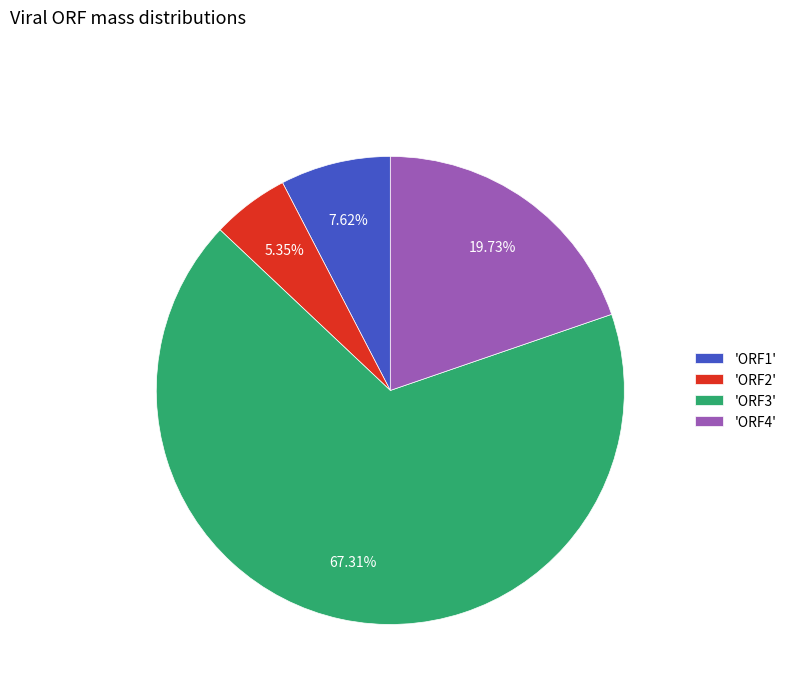

Does 'ORF3' account for over 50% of the chart?

Yes